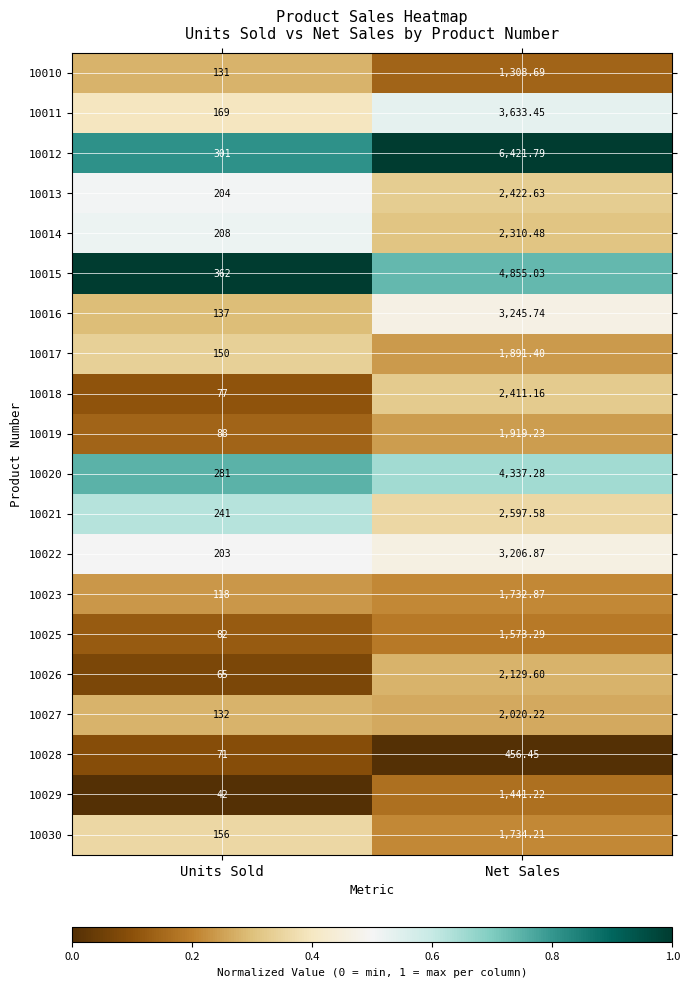

Rank the categories by 10022 value from lowest to highest.

Units Sold, Net Sales